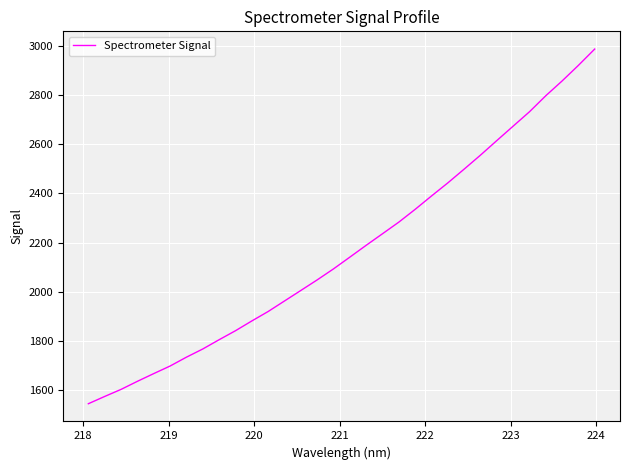

What is the maximum value shown in the chart?

2987.1